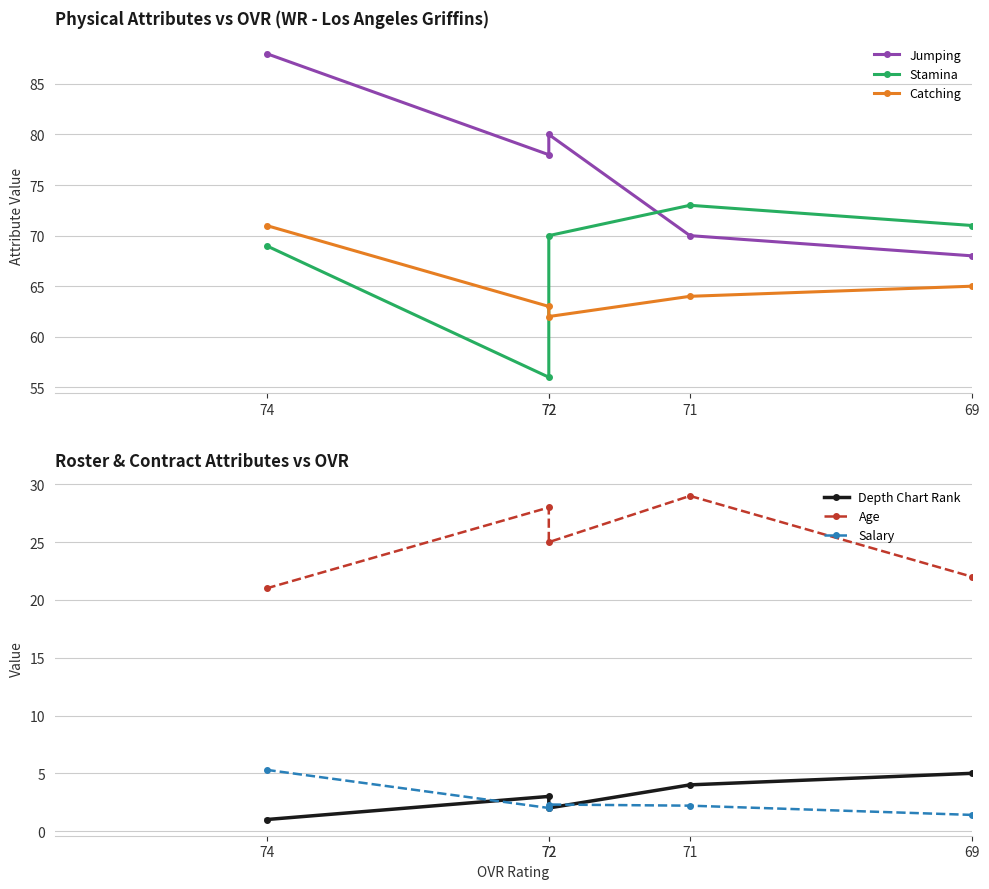

Where does the Salary series first go above 2?

74